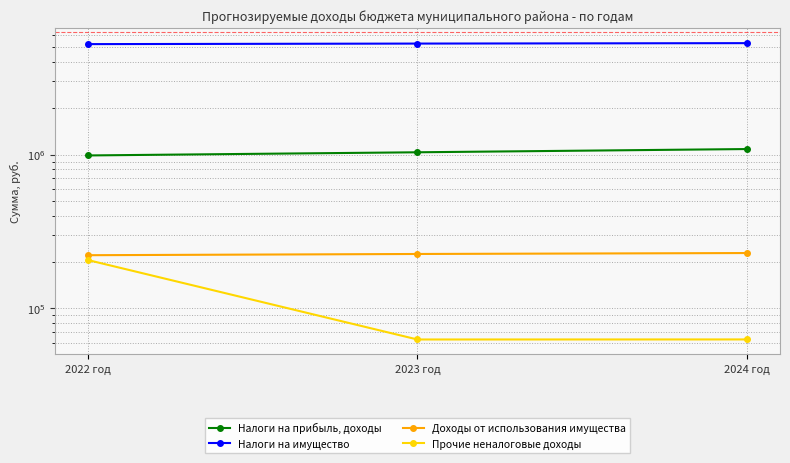

What is the spread (max minus min) of values at 2024 год?

5231100